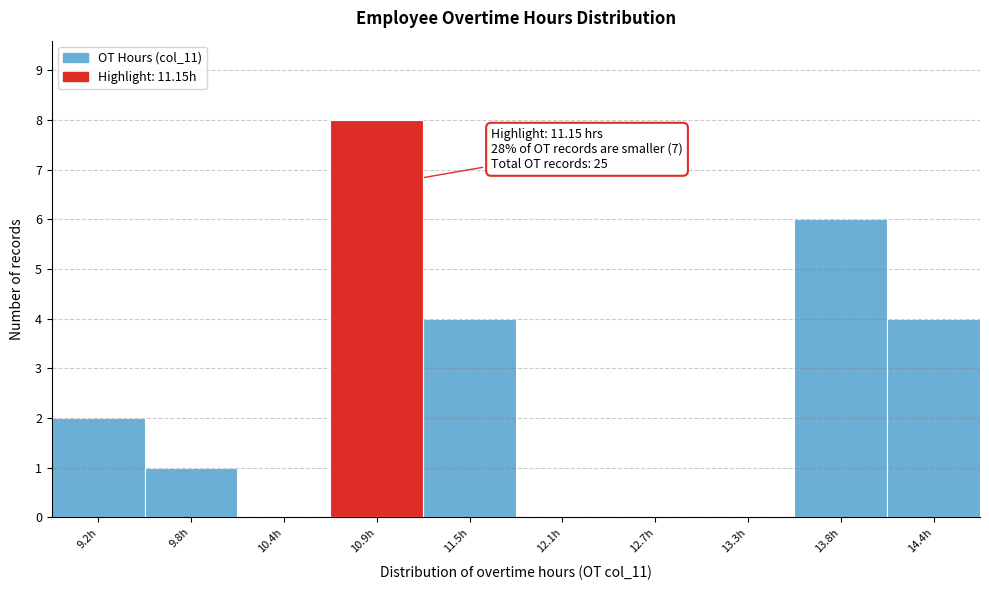

Over which range of the x-axis is the bar tallest?

10.6 to 11.2